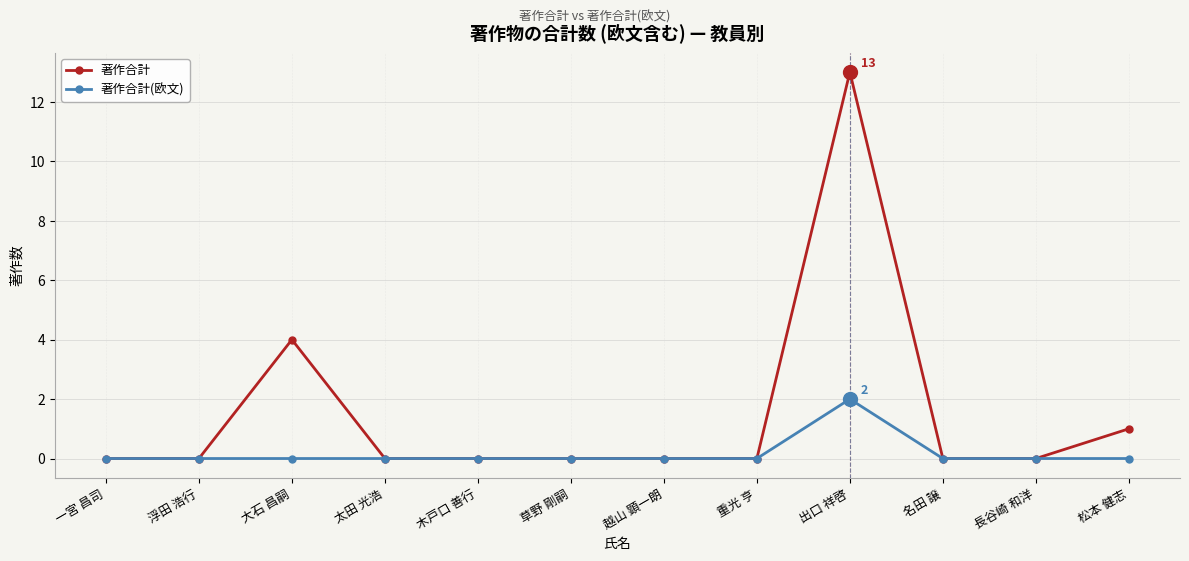

Reading left to right, list all the values displayed in this chart.

著作合計: 0	0	4	0	0	0	0	0	13	0	0	1
著作合計(欧文): 0	0	0	0	0	0	0	0	2	0	0	0